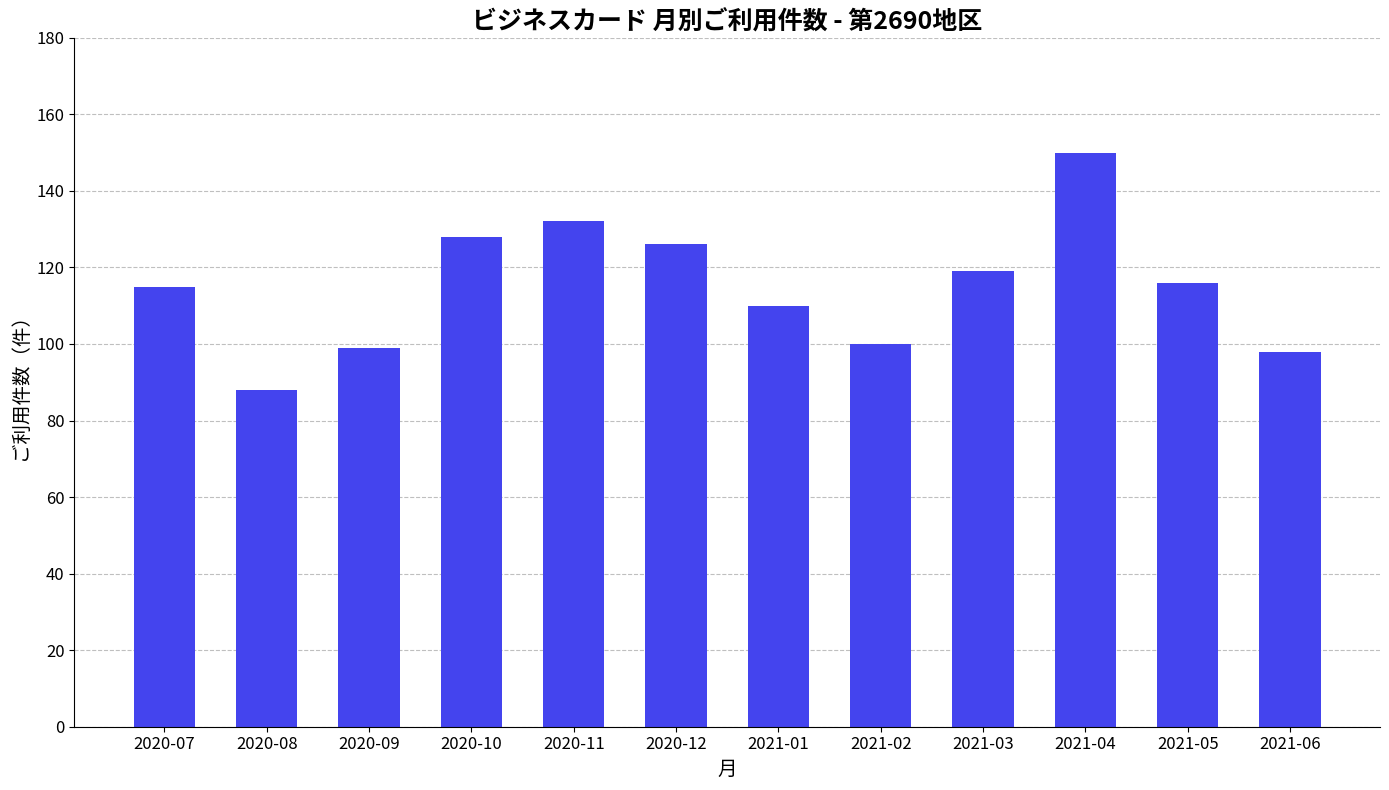

Are the bars horizontal?

No